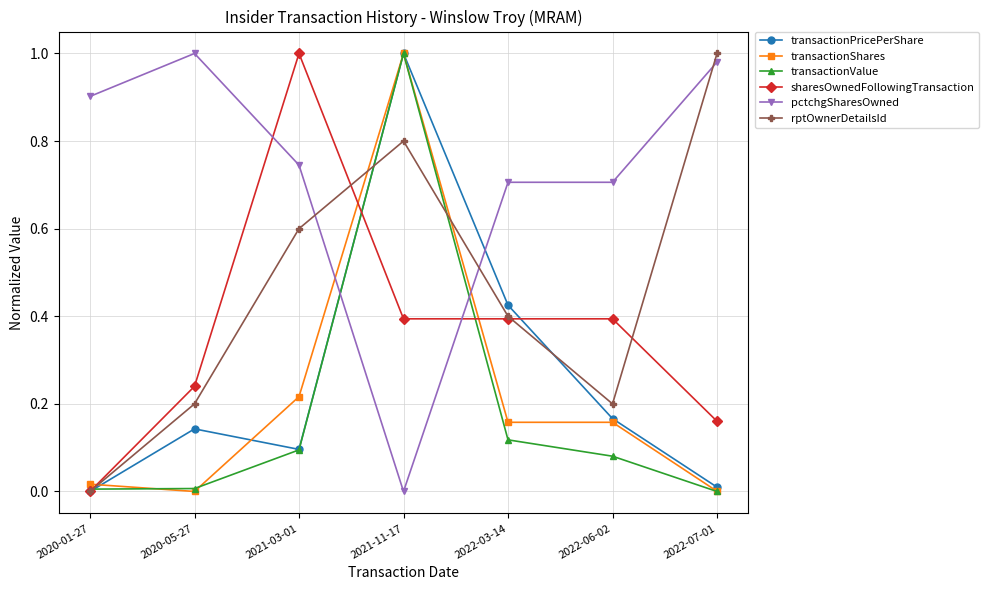

What is the label of the 1st point from the left?

2020-01-27